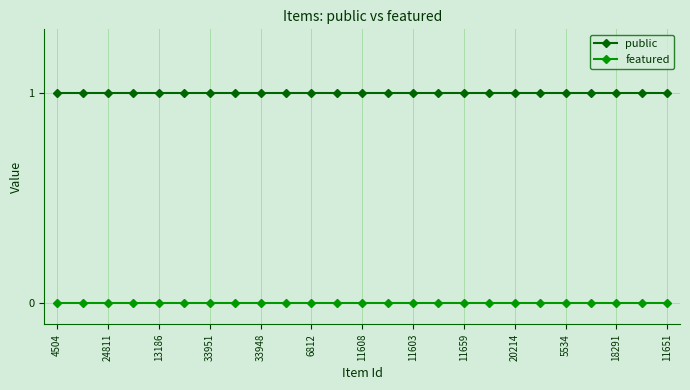

List the series in order of their peak value, highest first.

public, featured